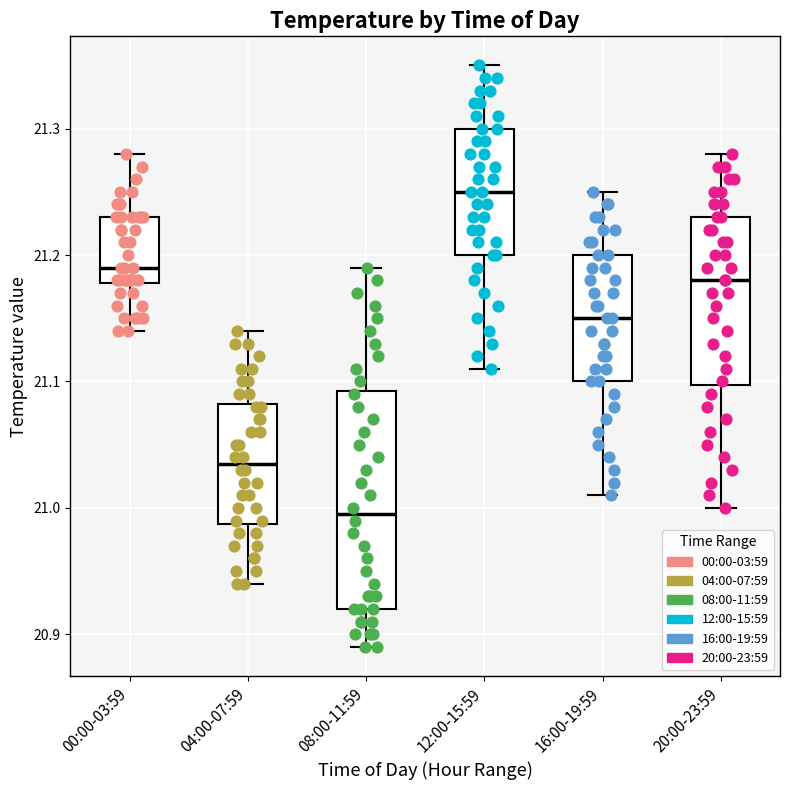

Reading left to right, read every box against the y-axis: the position of its median line, the range the box covers, and the ends of its whiskers. The values are not printed on the chart, so give them approximately, as read against the axis.

00:00-03:59: median 21.19, box 21.18 to 21.23, whiskers 21.14 to 21.28
04:00-07:59: median 21.04, box 20.99 to 21.08, whiskers 20.94 to 21.14
08:00-11:59: median 21.00, box 20.92 to 21.09, whiskers 20.89 to 21.19
12:00-15:59: median 21.25, box 21.20 to 21.30, whiskers 21.11 to 21.35
16:00-19:59: median 21.15, box 21.10 to 21.20, whiskers 21.01 to 21.25
20:00-23:59: median 21.18, box 21.10 to 21.23, whiskers 21.00 to 21.28